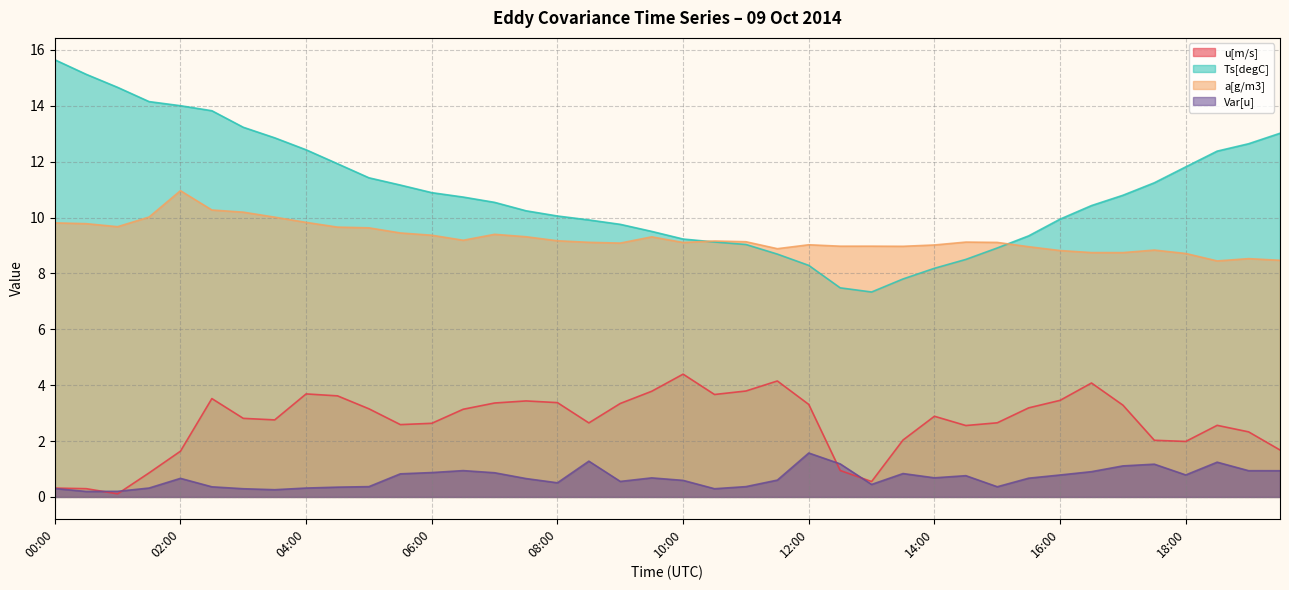

What is the maximum value shown in the chart?

15.6